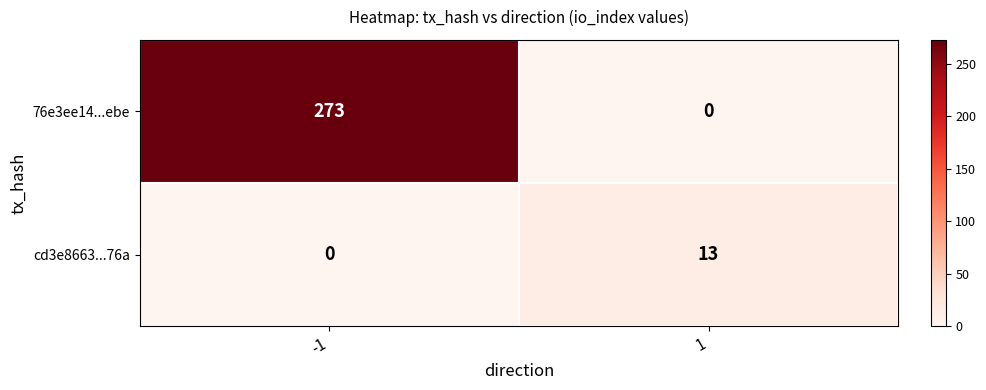

Reading right to left, transcribe all the data shown in this chart.

76e3ee14...ebe: 1=0	-1=273
cd3e8663...76a: 1=13	-1=0